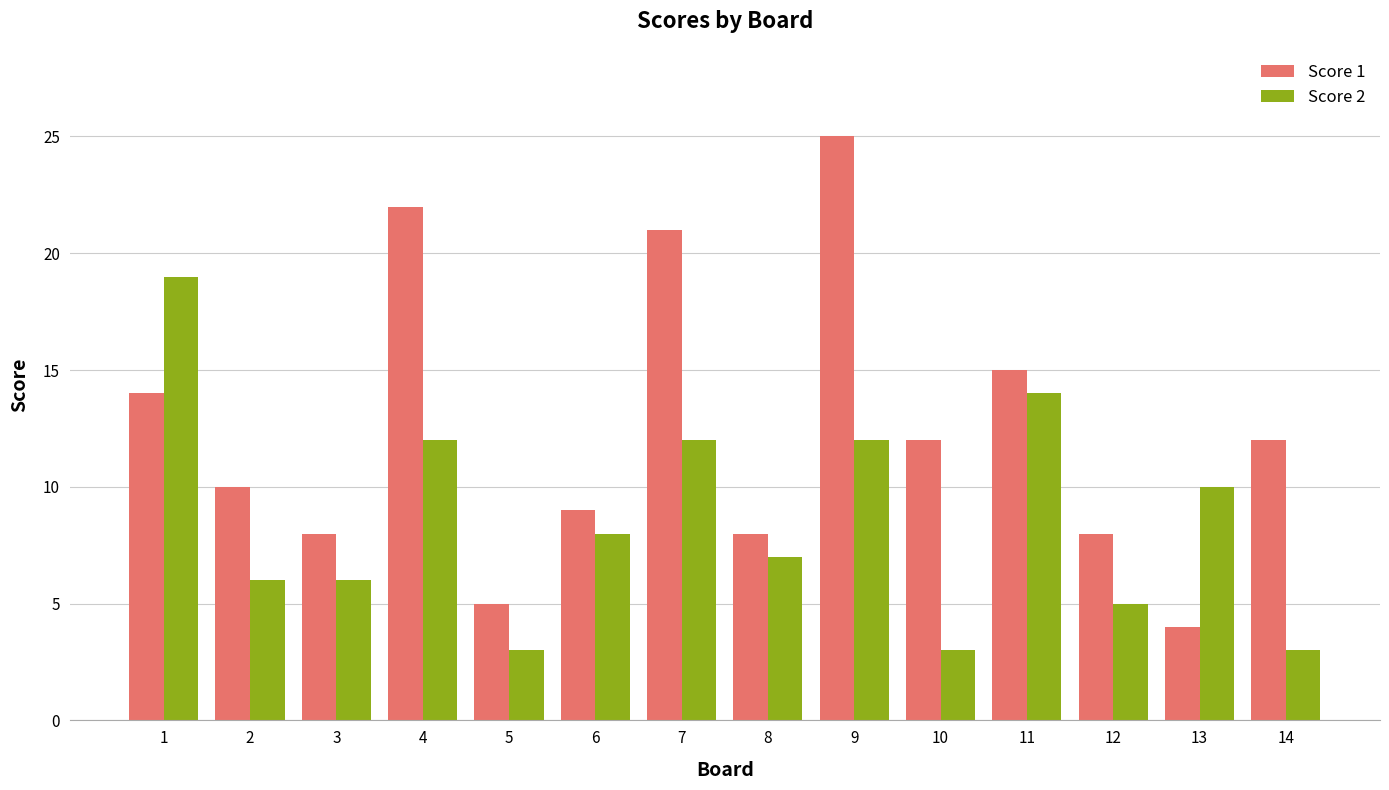

What is the difference between the second highest and minimum values in the Score 1 series?

18